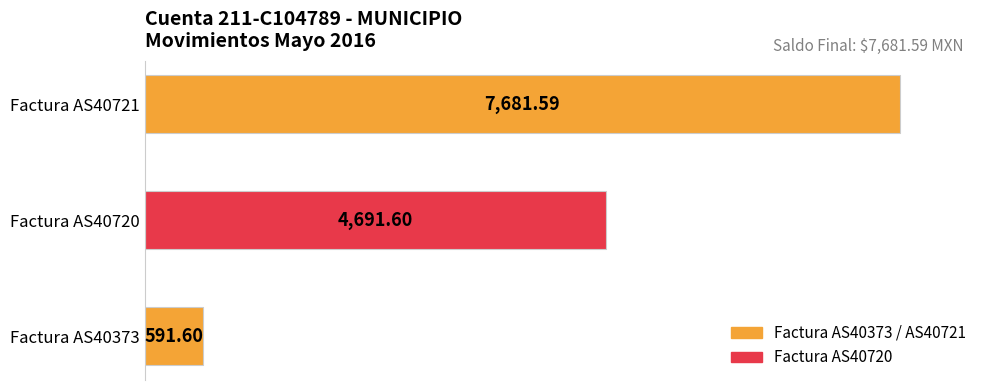

Rank the categories by value from lowest to highest.

Factura AS40373, Factura AS40720, Factura AS40721